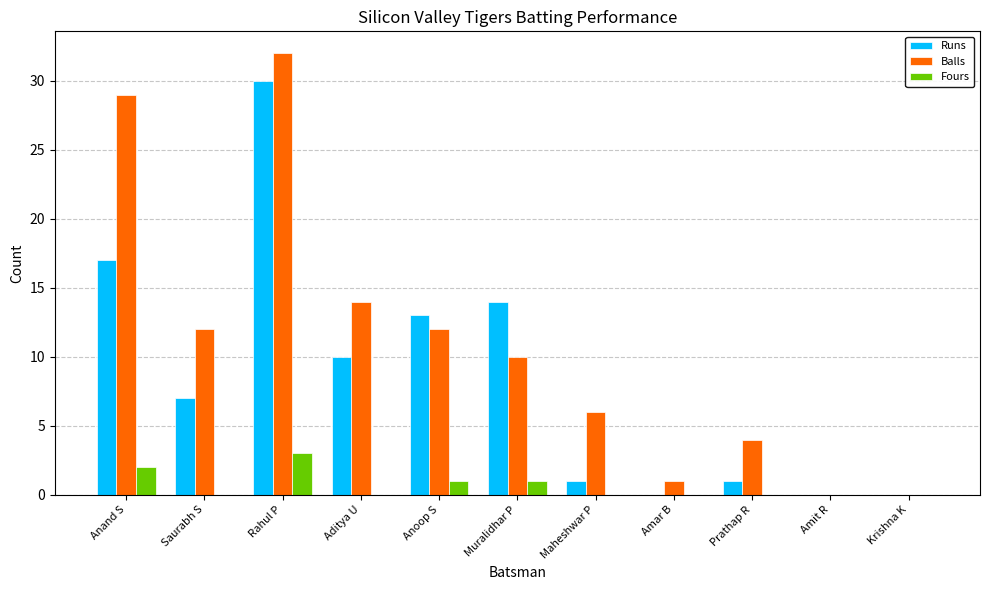

Between Aditya U and Amit R, which series saw the biggest shift?

Balls